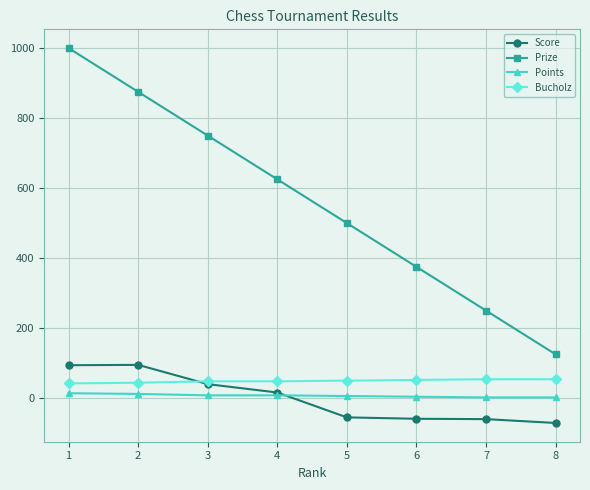

The value of Bucholz at 4 is 48. True or false?

True